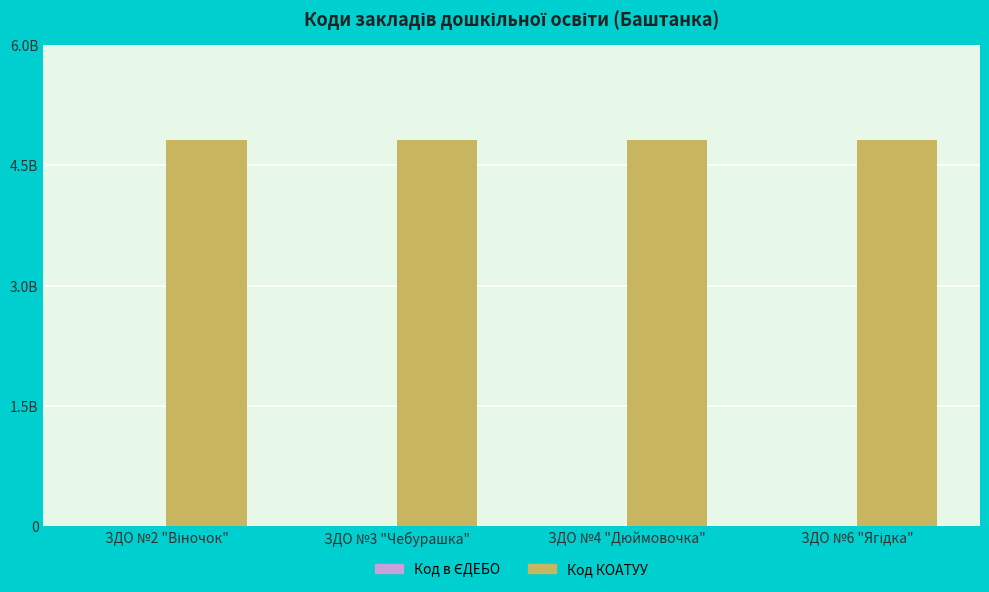

Are the bars grouped side by side (vs. stacked)?

Yes